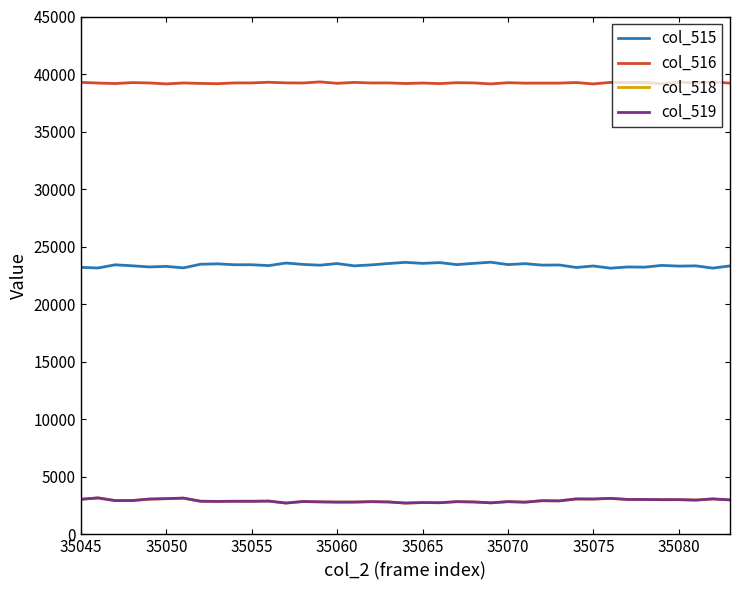

What is the highest value of the col_516 series?

39318